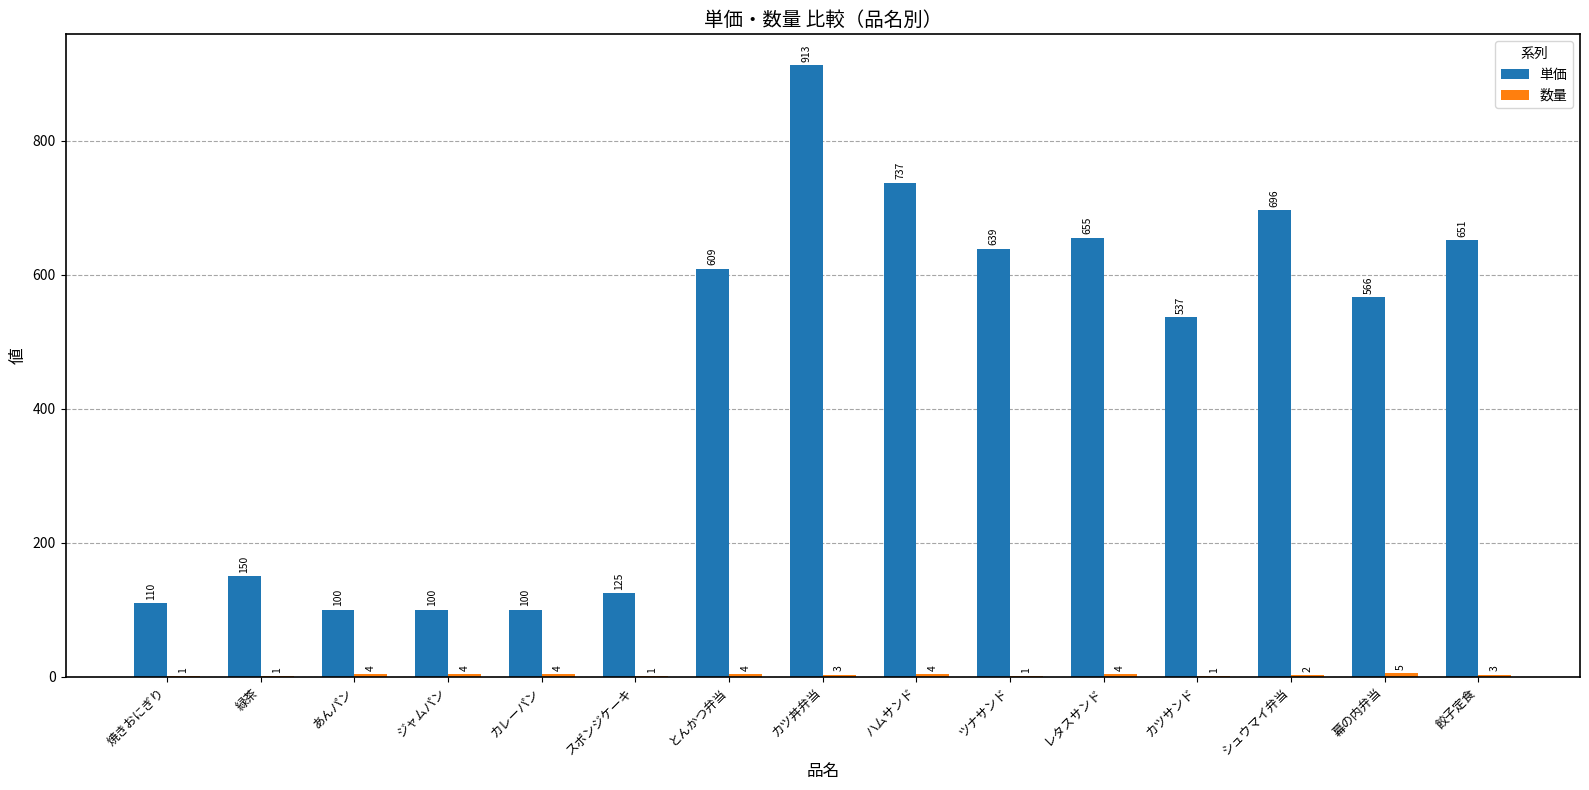

Where is 単価 nearest to the value 506?

カツサンド